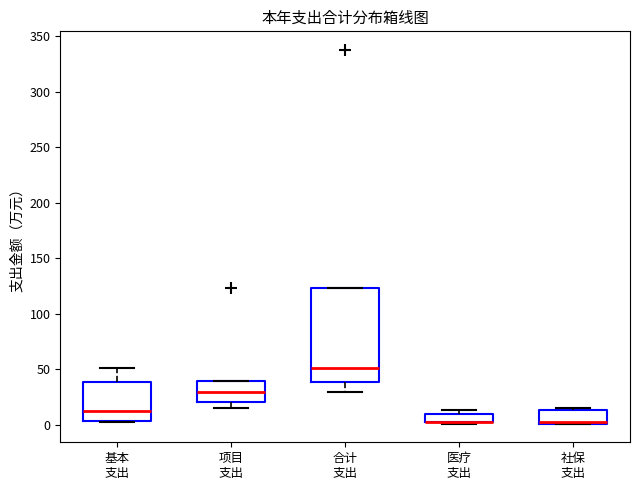

Where is the upper edge of the box for 合计 支出 on the y-axis? The values are not printed on the chart, so give them approximately, as read against the axis.

125